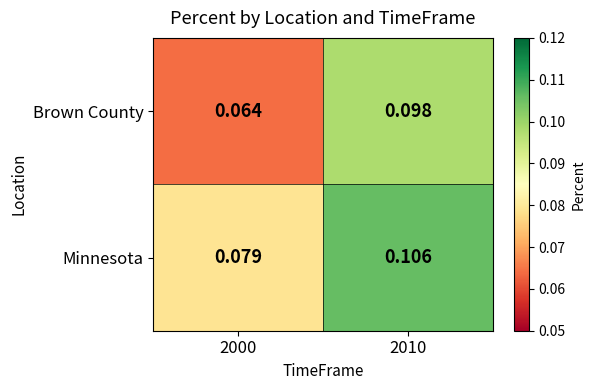

At which category does the chart reach its minimum across all series?

2000